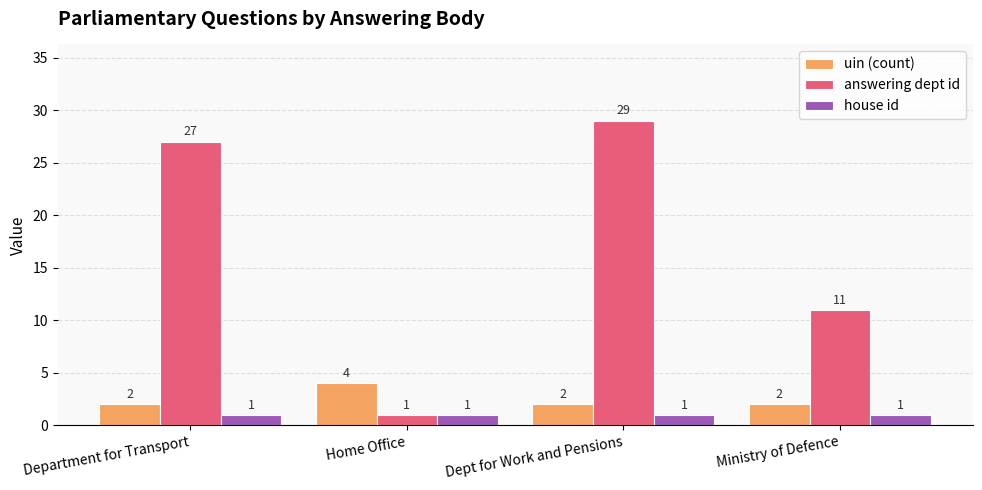

Is the value of answering dept id at Dept for Work and Pensions greater than the value of uin (count) at Dept for Work and Pensions?

Yes